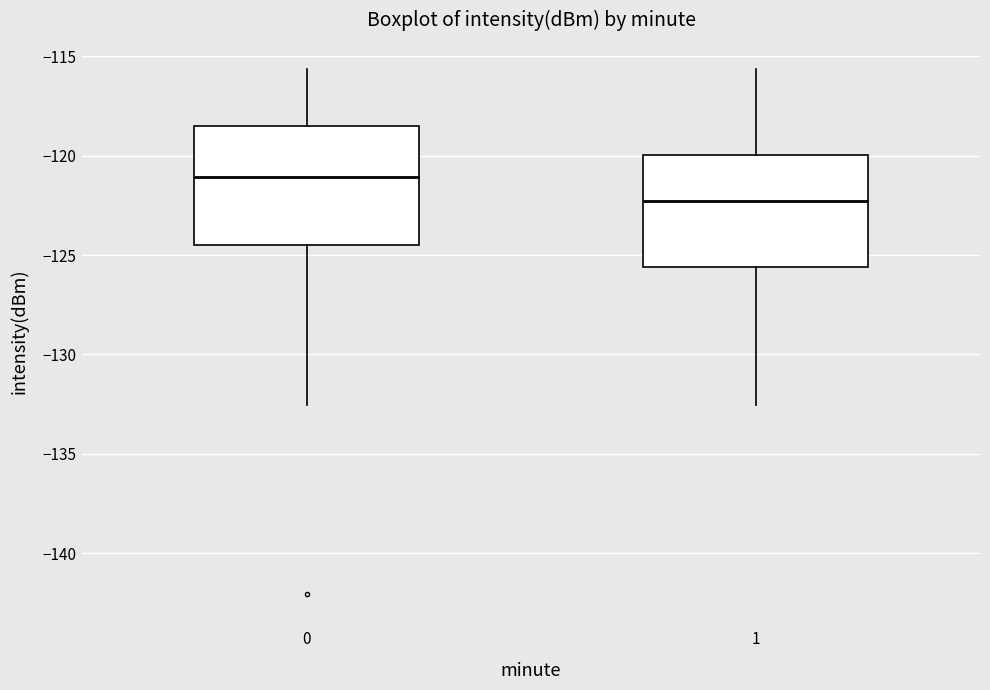

Reading left to right, transcribe this box plot: for each box, give where its median line is, the range the box spans, and where its two whiskers end, as read against the y-axis. The values are not printed on the chart, so give them approximately, as read against the axis.

0: median -121.0, box -124.5 to -118.5, whiskers -132.5 to -115.5
1: median -122.5, box -125.5 to -120.0, whiskers -132.5 to -115.5